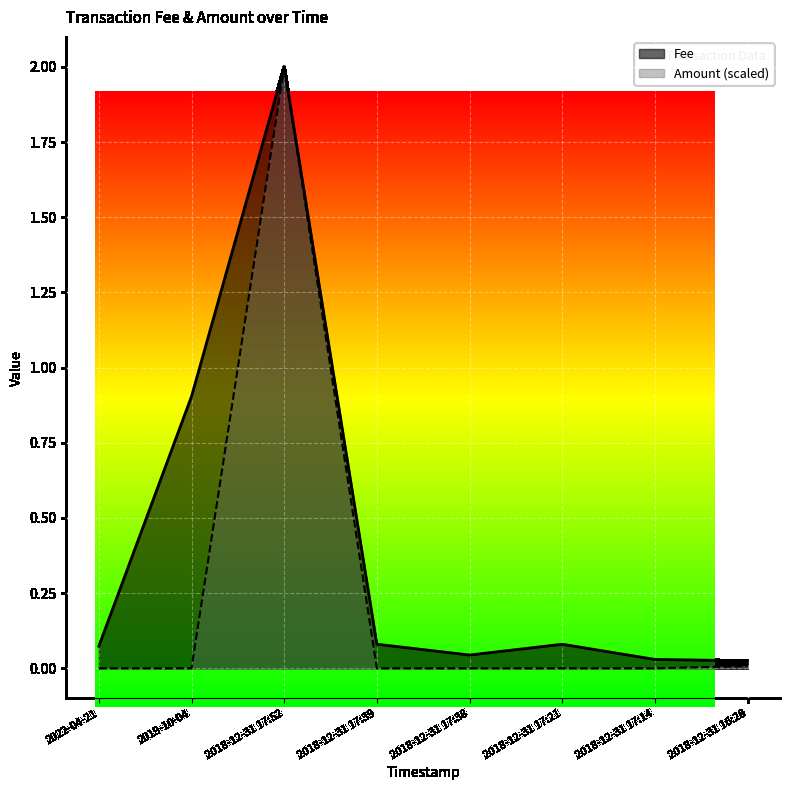

At which category does Fee reach its first local peak?

2018-12-31 17:52